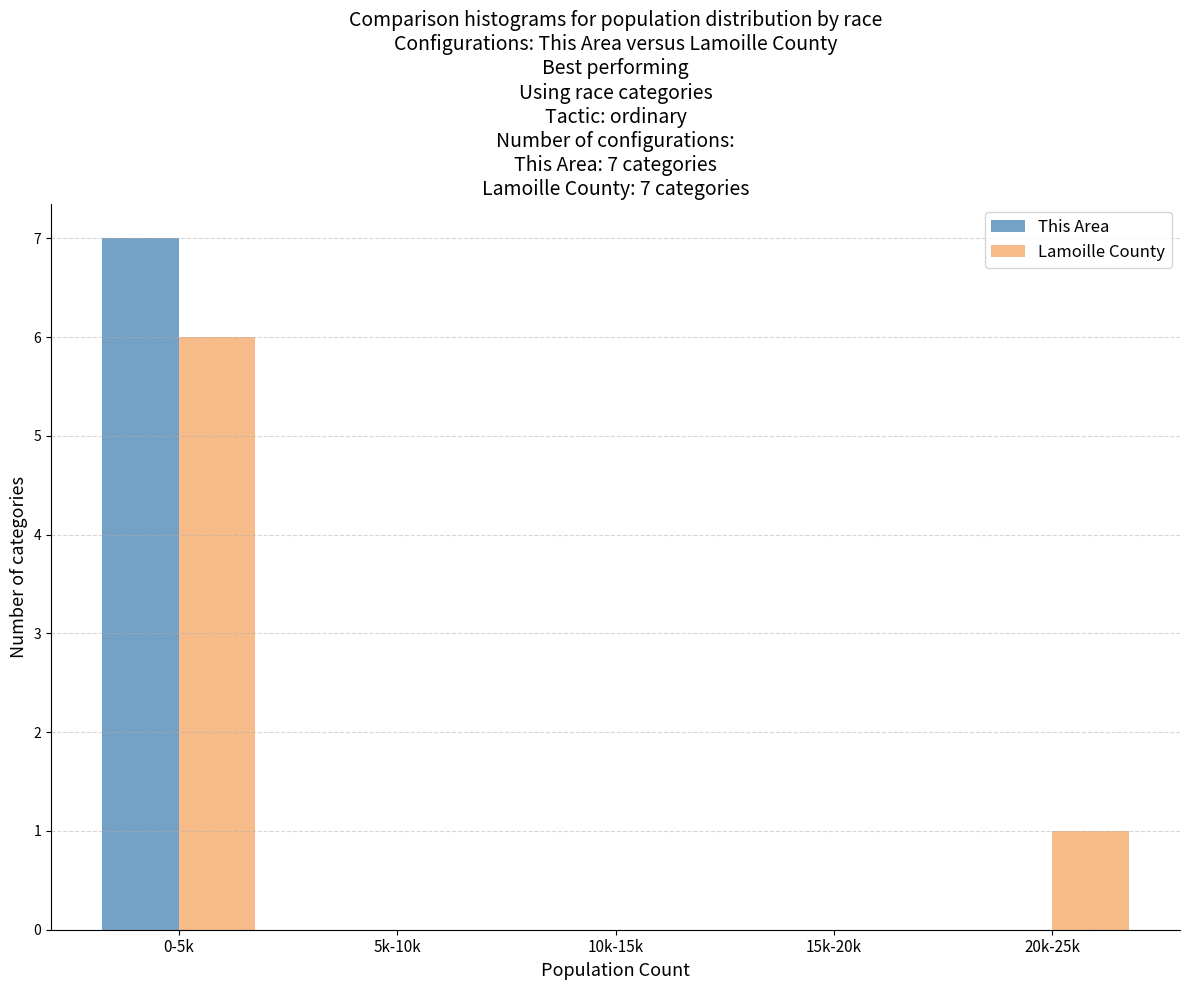

Reading left to right, extract all data points from this chart.

This Area: 0-5k=7	5k-10k=0	10k-15k=0	15k-20k=0	20k-25k=0
Lamoille County: 0-5k=6	5k-10k=0	10k-15k=0	15k-20k=0	20k-25k=1